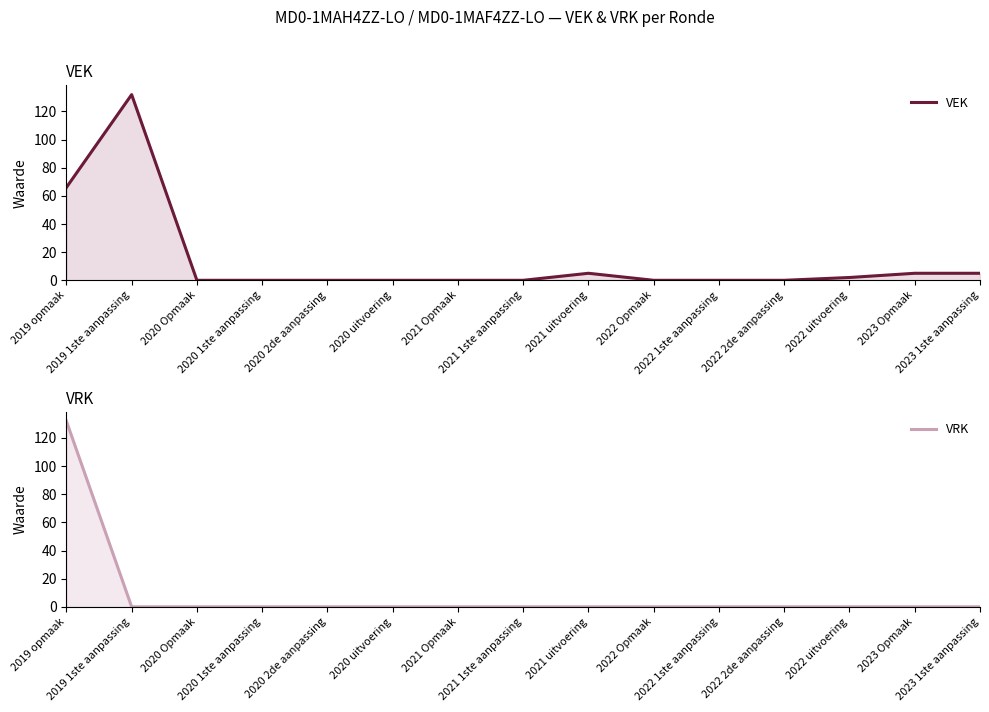

Is it true that VRK equals 0 at 2021 uitvoering?

True